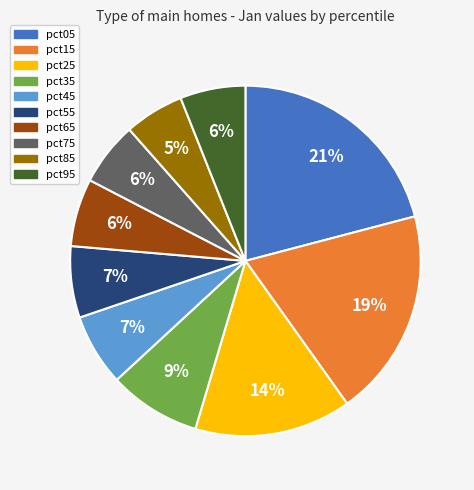

Is the sum of pct35 and pct95 greater than half?

No